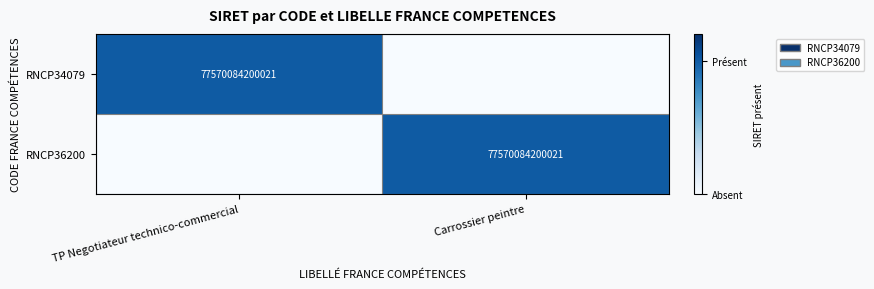

True or false: RNCP34079 has a value of 43016042447745 at TP Negotiateur technico-commercial.

False